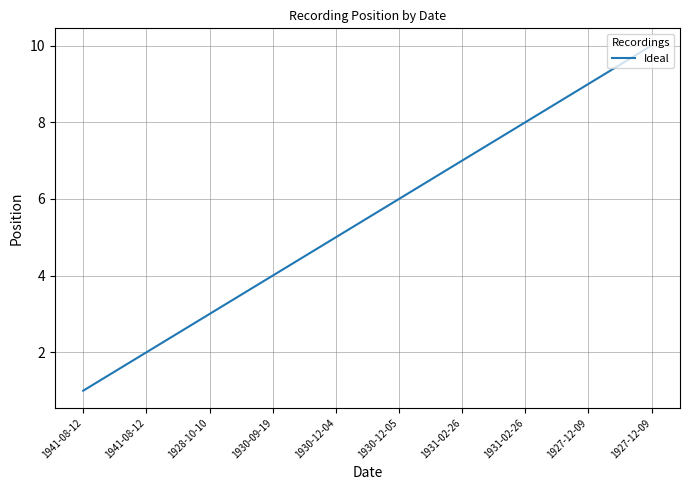

How many lines are shown in the chart?

1